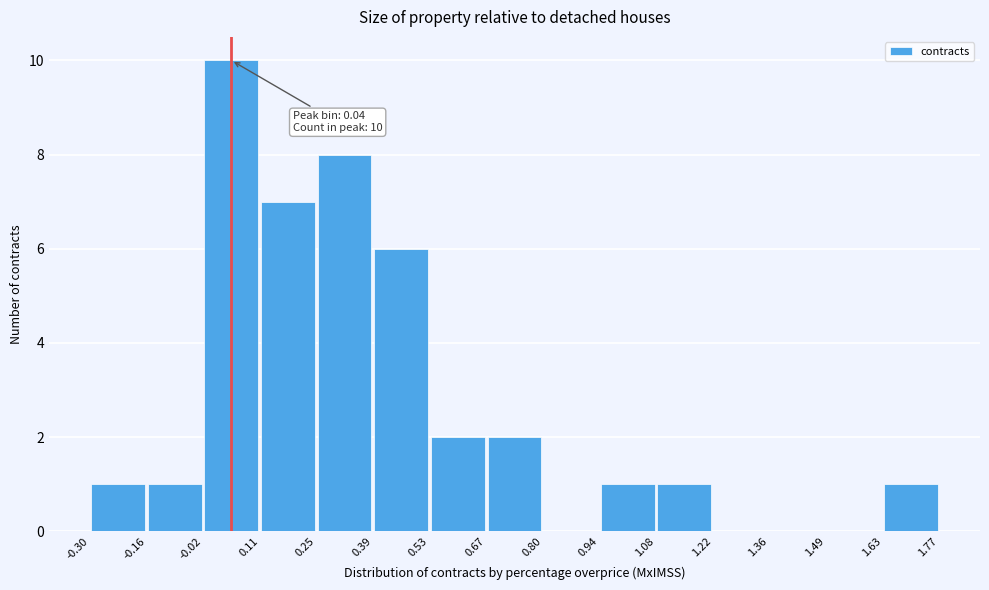

Which range on the x-axis has the tallest bar?

-0.02 to 0.11